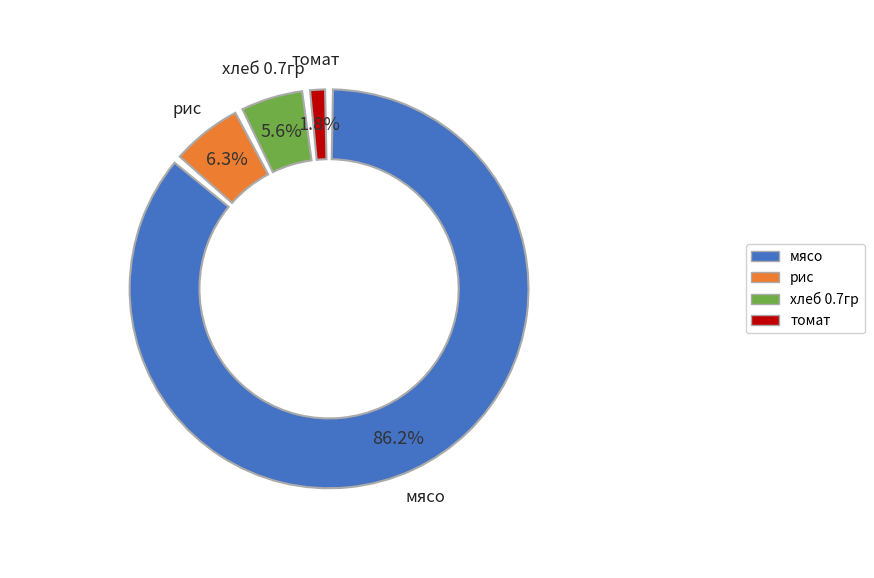

Which slice is the largest?

мясо